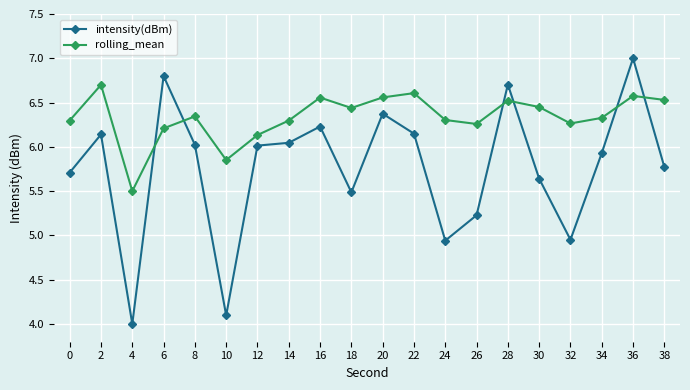

What is the value of the intensity(dBm) point at the 4th from the left?

6.8